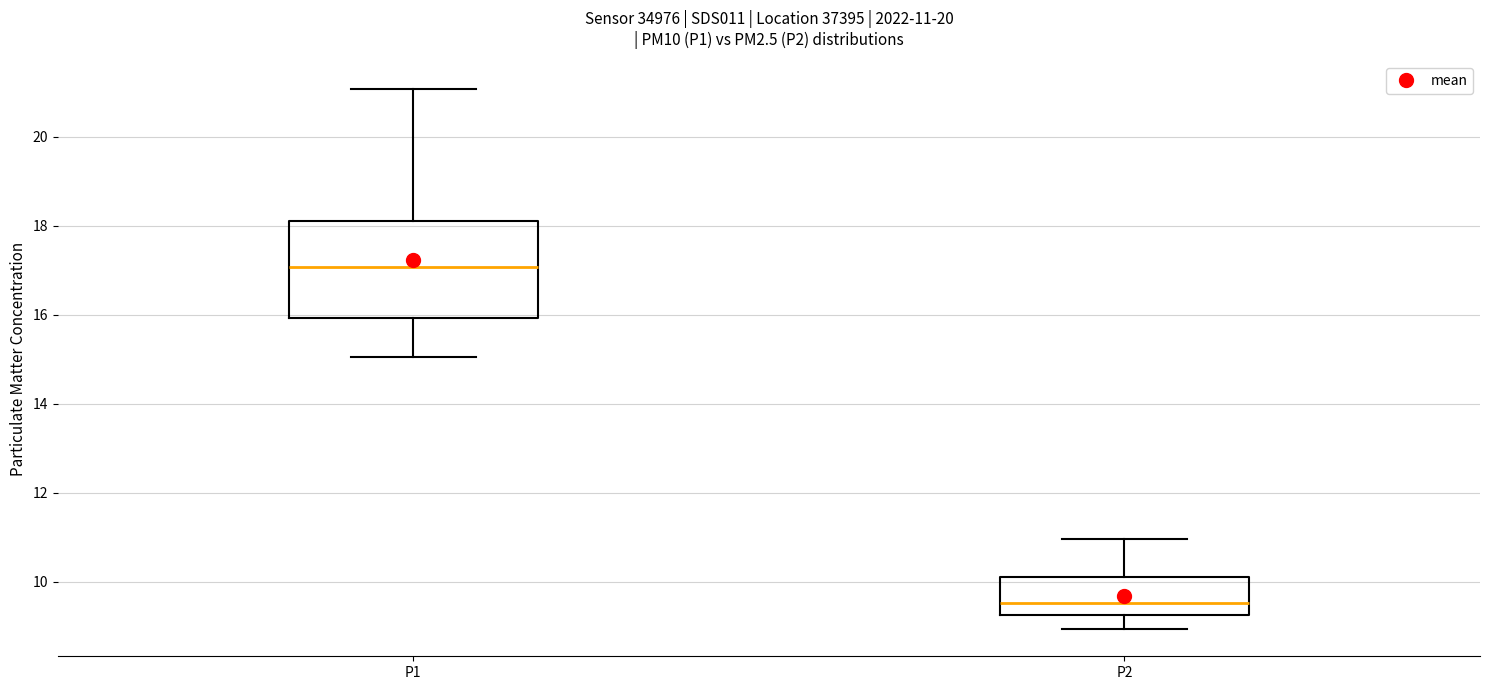

Comparing the boxes themselves (not the whiskers), which one is the tallest?

P1